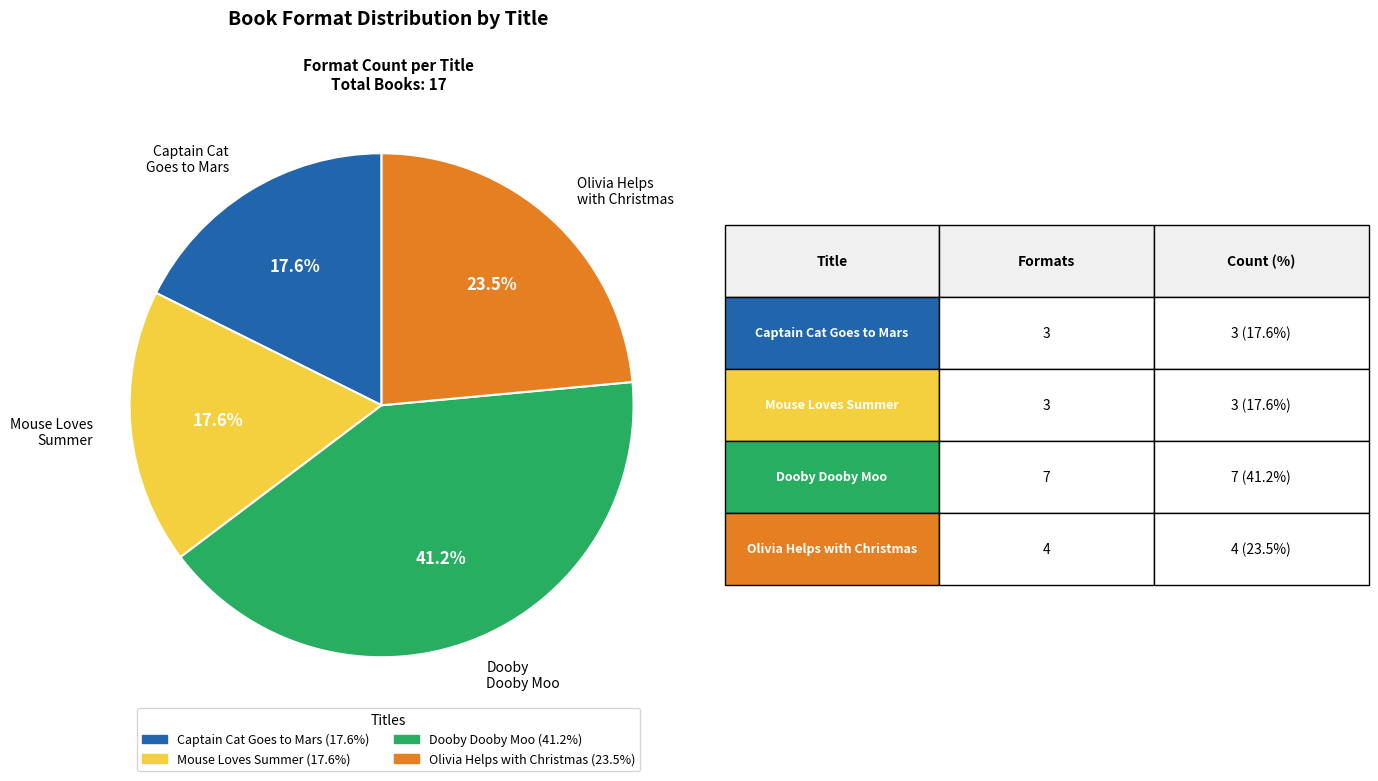

Do Dooby Dooby Moo and Mouse Loves Summer together represent more than half of the pie?

Yes